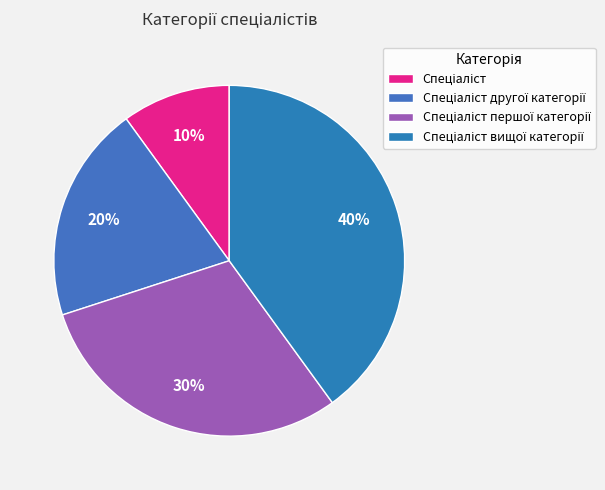

Is Спеціаліст the majority of the pie?

No